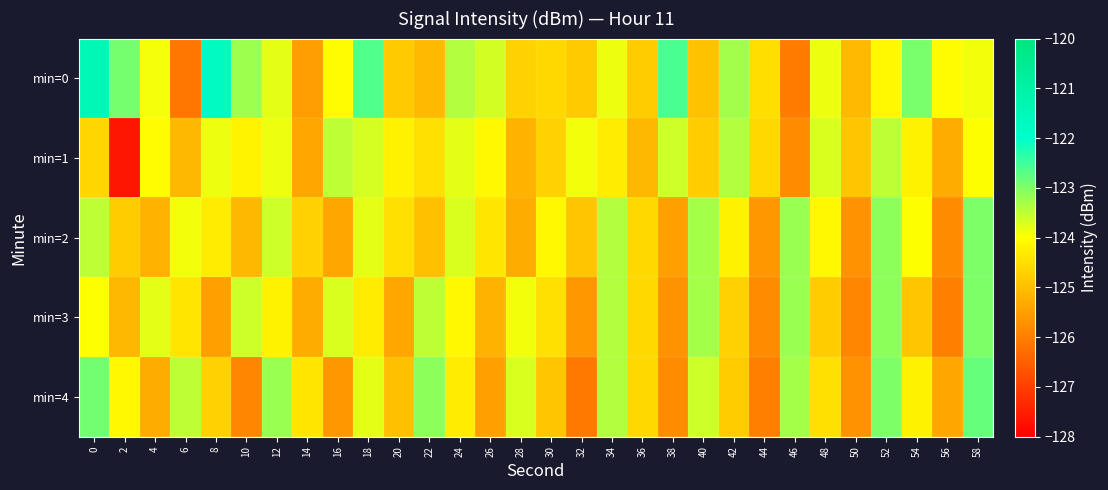

Which category has the lowest value across all series?

2